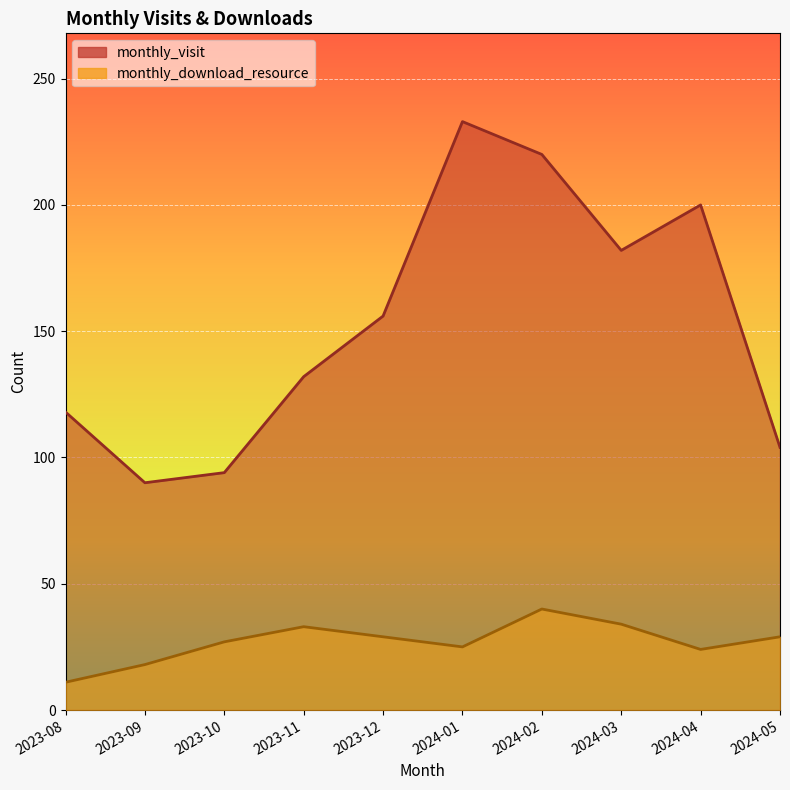

In monthly_download_resource, how many points are higher than both neighbors (excluding endpoints)?

2